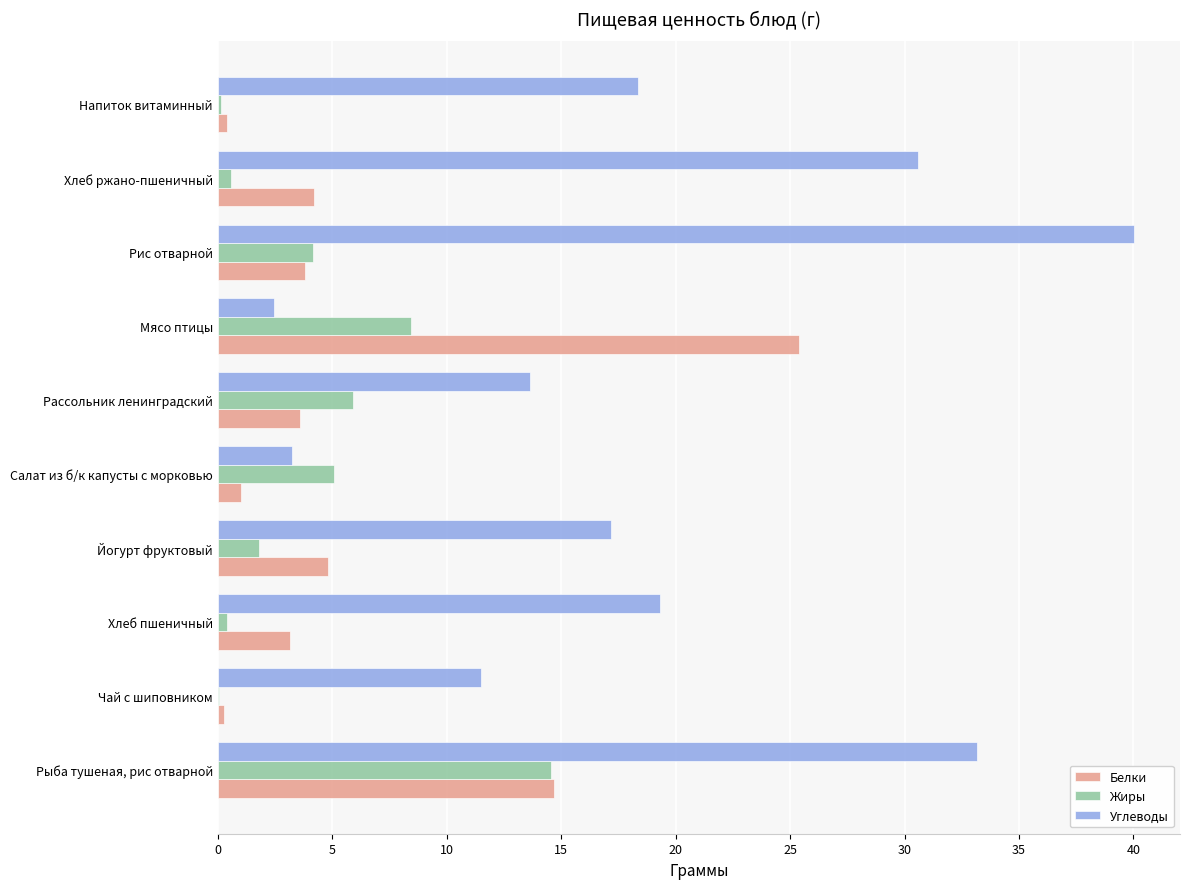

Between Йогурт фруктовый and Хлеб ржано-пшеничный, which series saw the biggest shift?

Углеводы